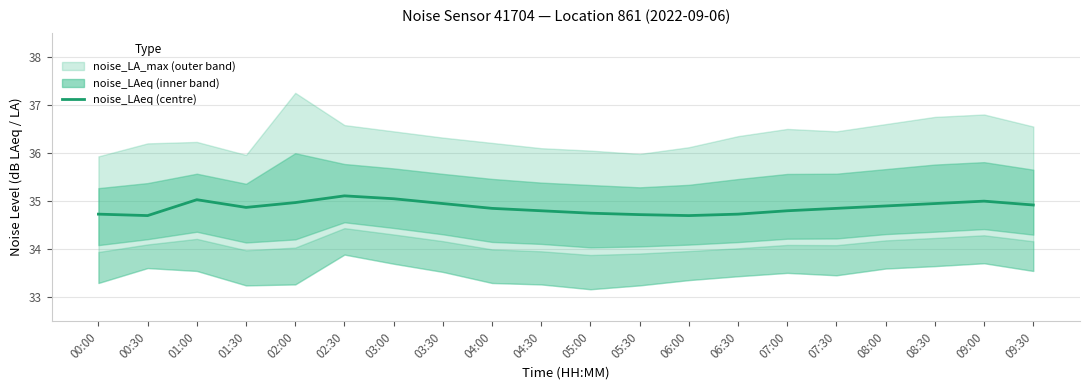

Reading right to left, what are all the values shown in this chart?

34.9	35.0	35.0	34.9	34.9	34.8	34.7	34.7	34.7	34.8	34.8	34.9	35.0	35.0	35.1	35.0	34.9	35.0	34.7	34.7